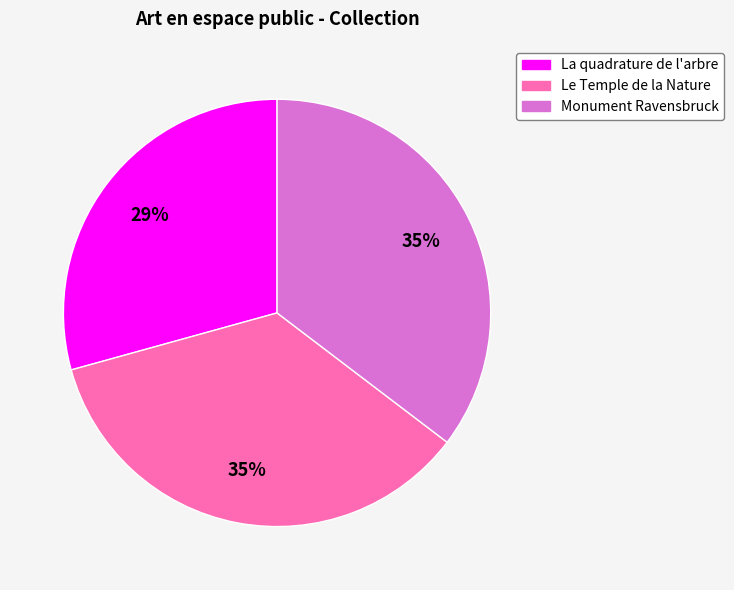

What is the smallest slice in the pie chart?

La quadrature de l'arbre